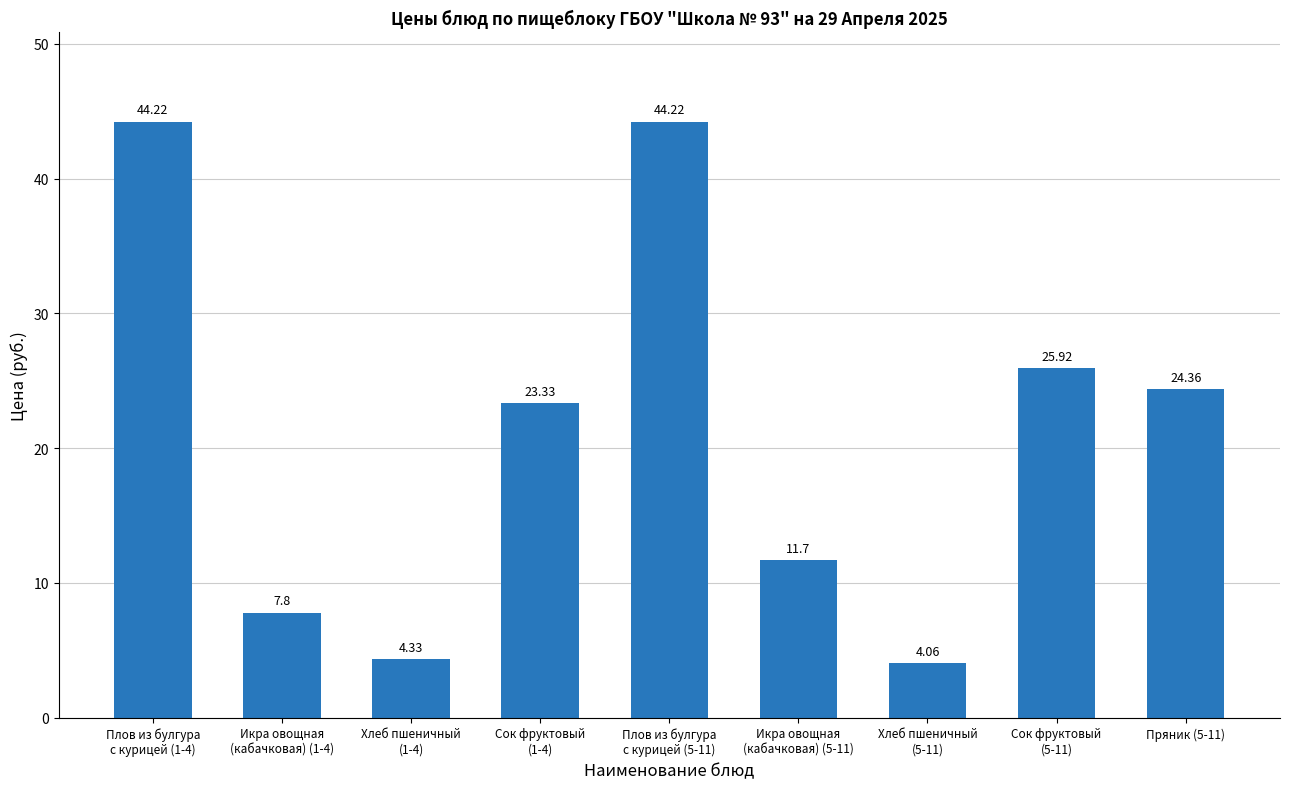

What is the sum of all values?

189.9